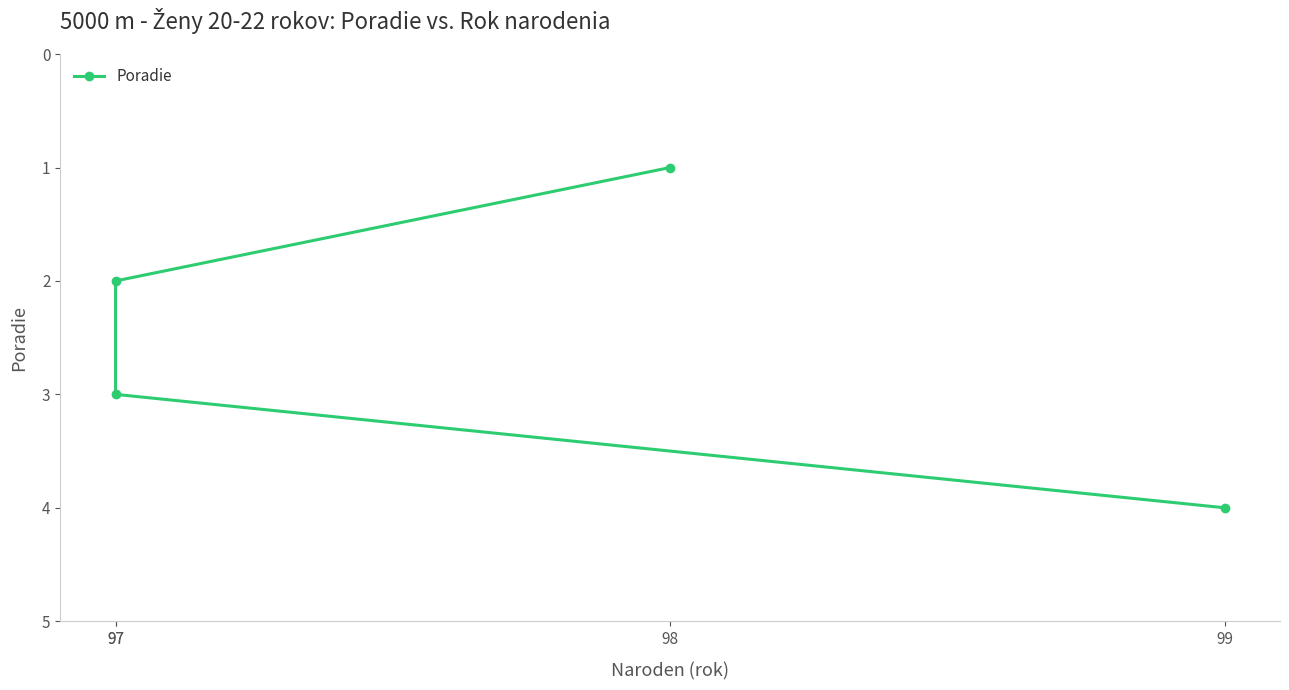

Approximately how many times larger is the value at 99 compared to 98?

4.0